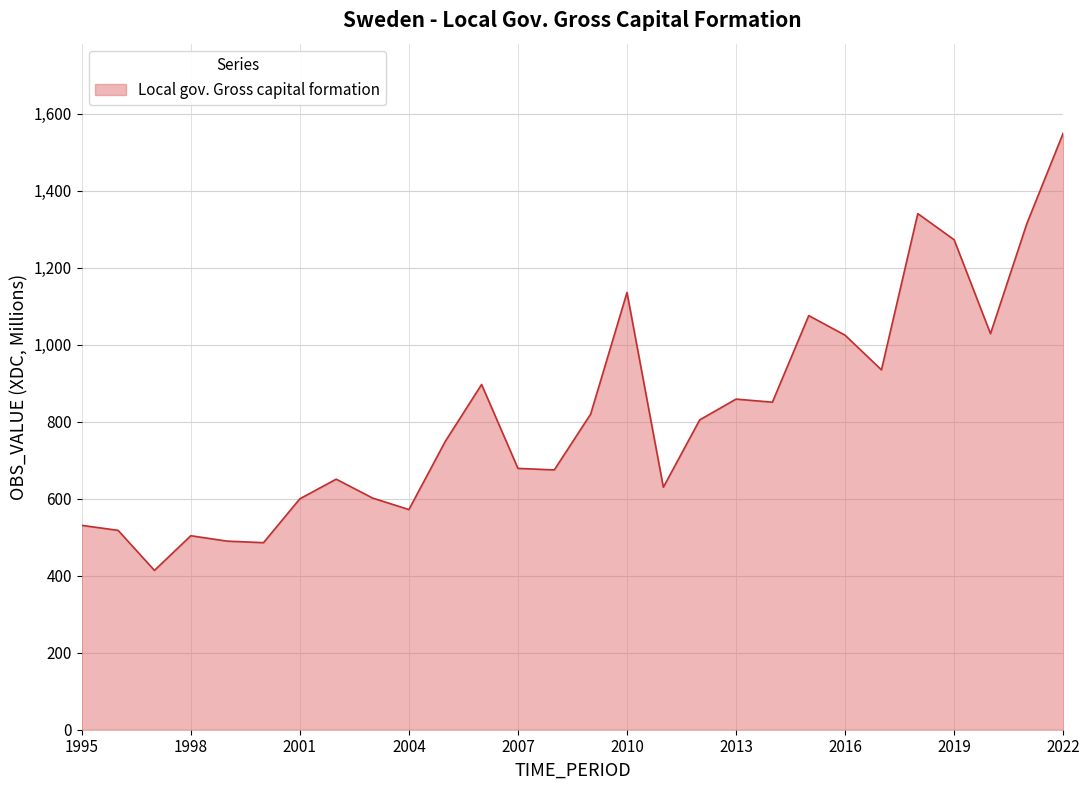

What is the smallest value displayed?

414